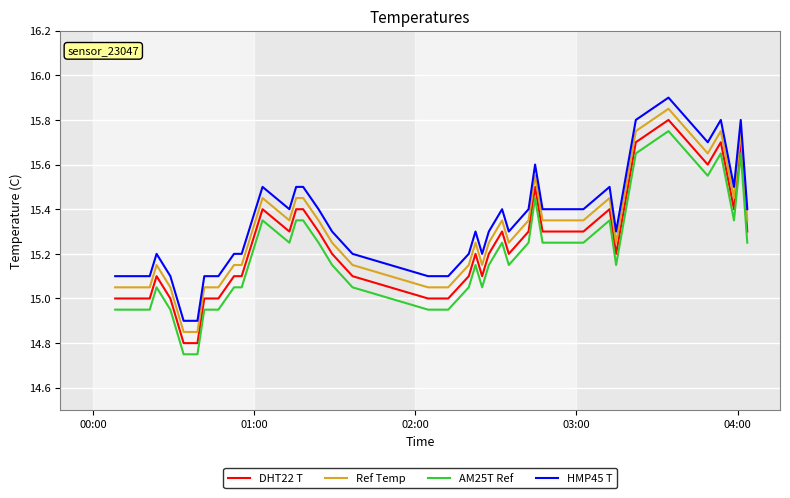

True or false: DHT22 T and Ref Temp cross at least once.

False